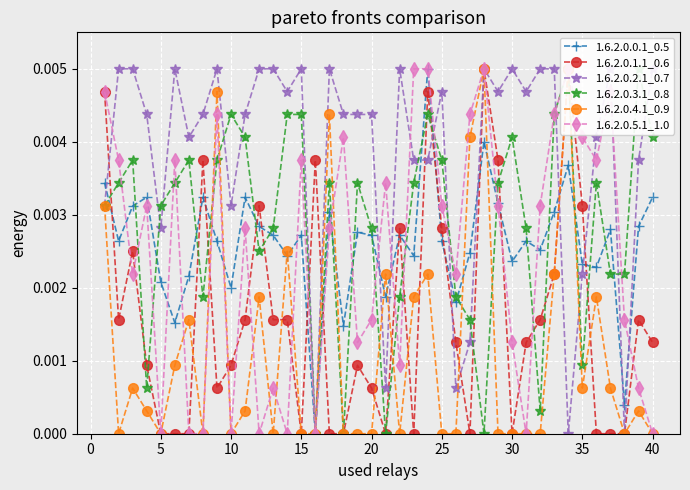

What are all the series names shown in the legend?

1.6.2.0.0.1_0.5, 1.6.2.0.1.1_0.6, 1.6.2.0.2.1_0.7, 1.6.2.0.3.1_0.8, 1.6.2.0.4.1_0.9, 1.6.2.0.5.1_1.0